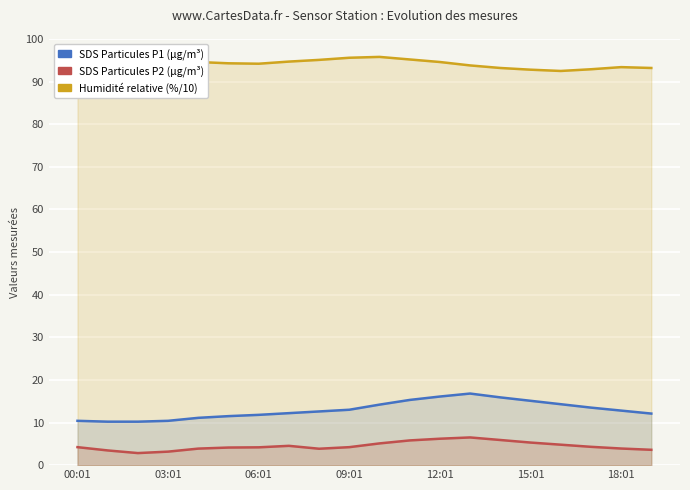

What is the value of the SDS Particules P1 (µg/m³) point at the 4th from the left?

10.4